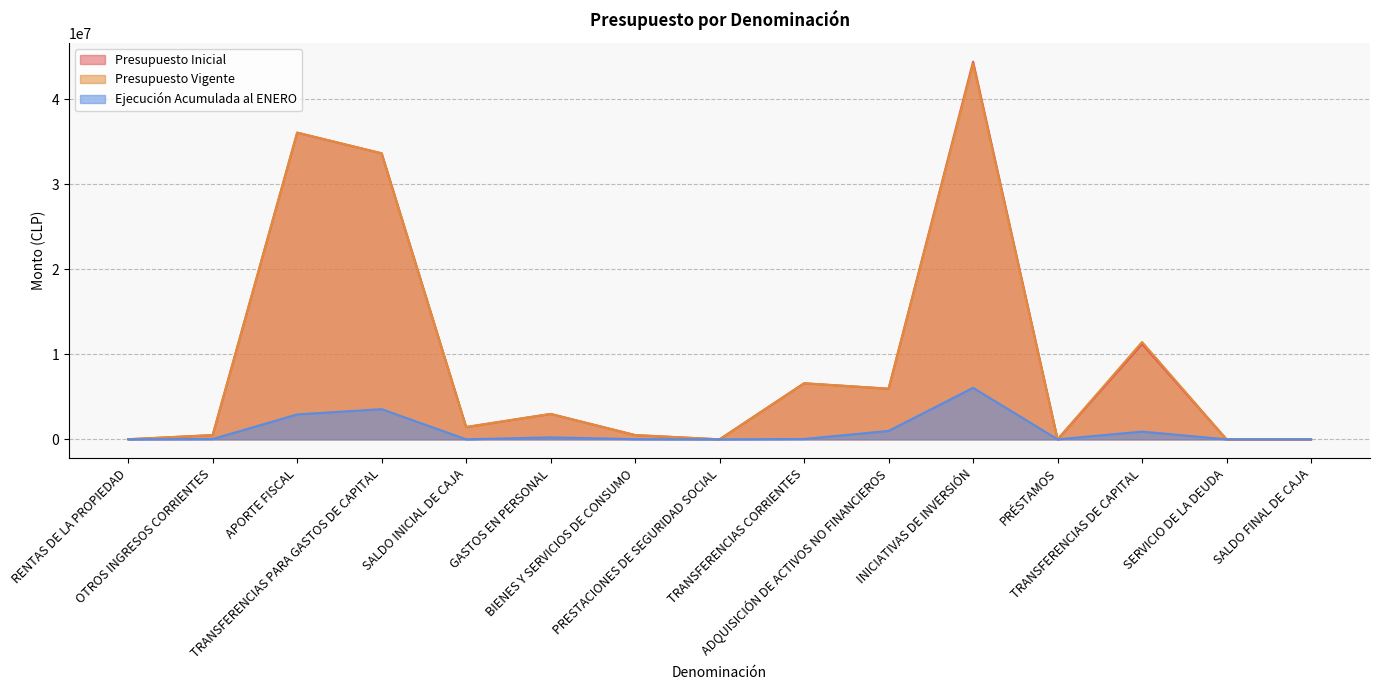

Does the chart display data point markers on the line(s)?

No